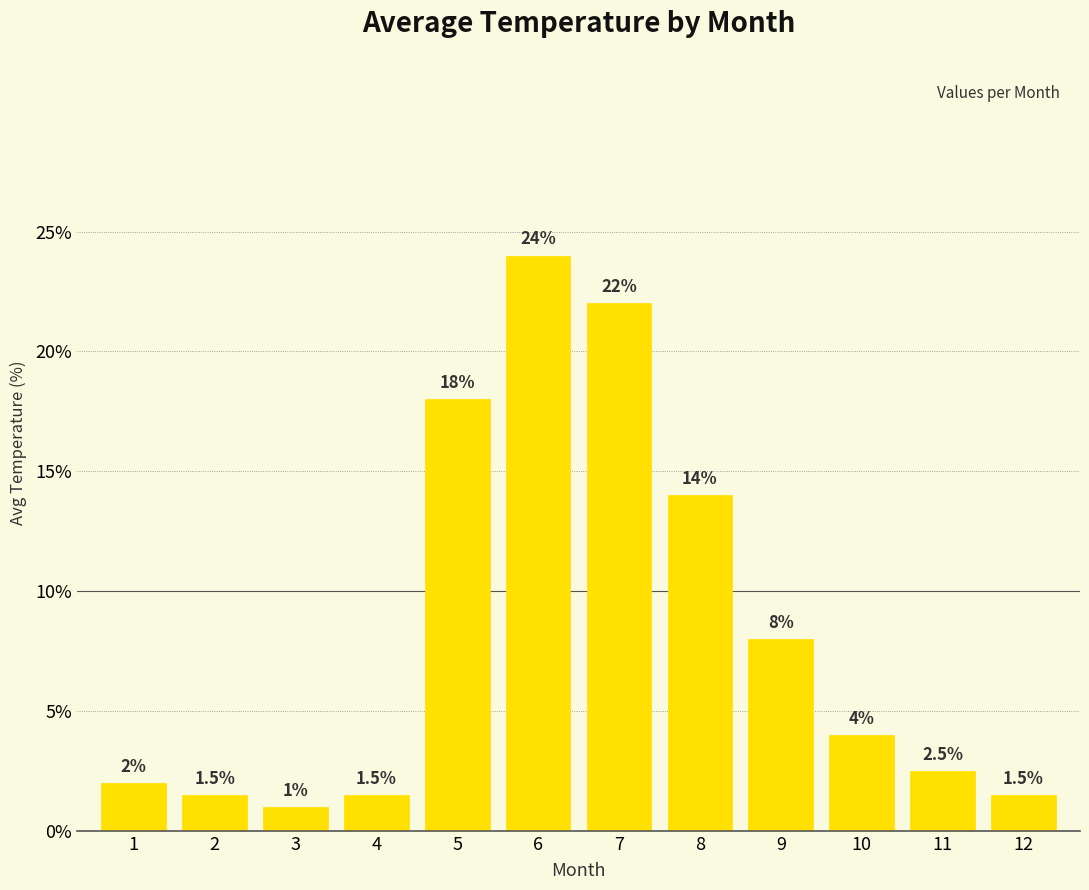

What is the maximum value shown in the chart?

24.0